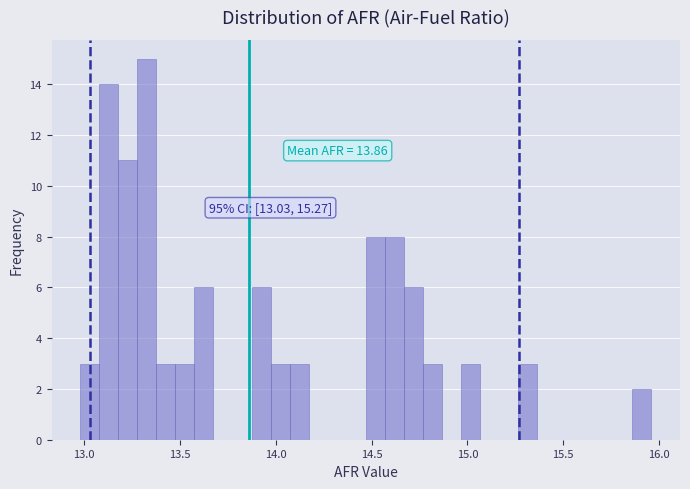

Around what value on the x-axis is the tallest bar? Give the approximate position of its centre, as read against the axis.

13.35